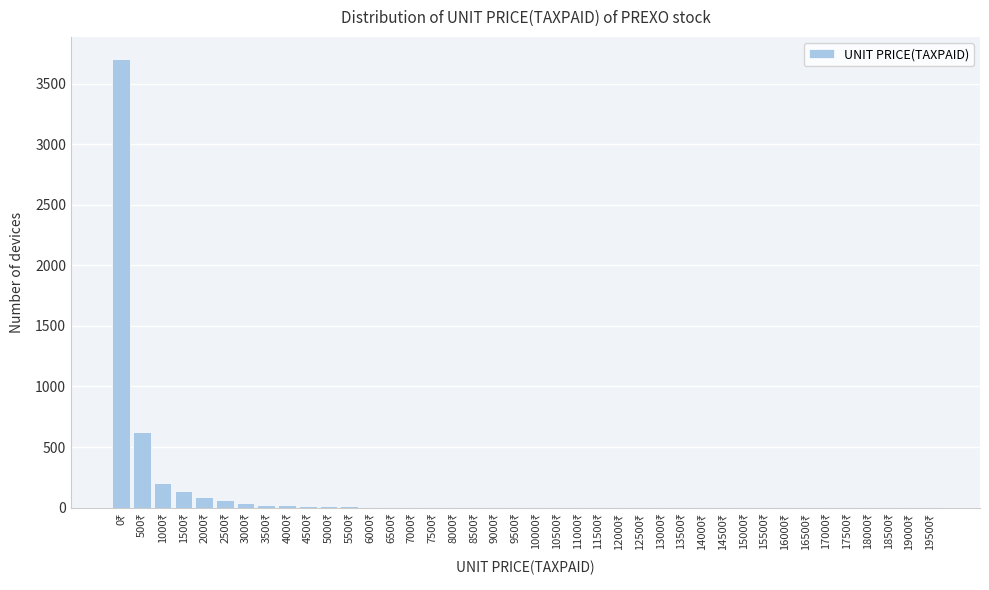

What is the greatest value displayed?

3700